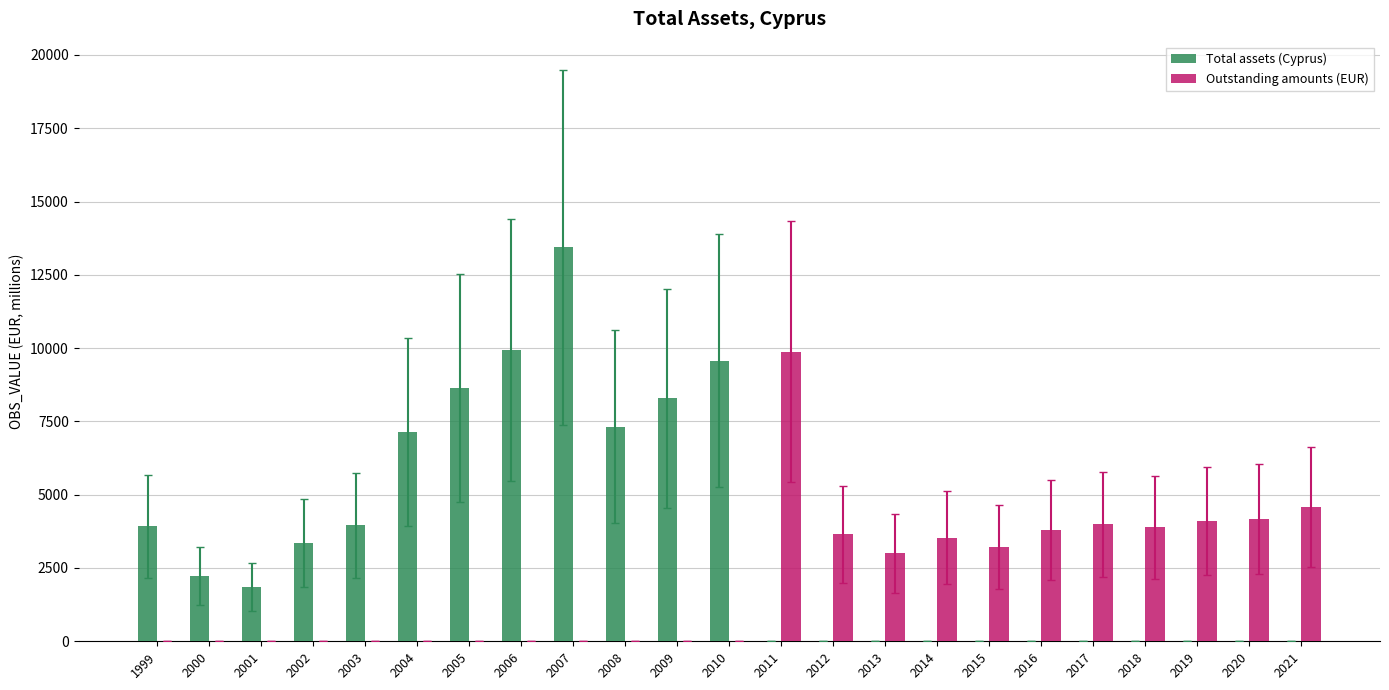

What is the sum of the Total assets (Cyprus) values at 2011 and 2003?

3949.7